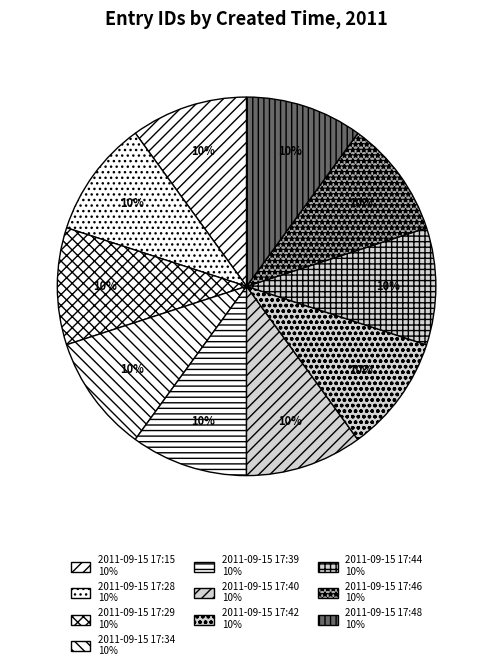

To the nearest percent, what portion does 2011-09-15 17:40 represent?

10%